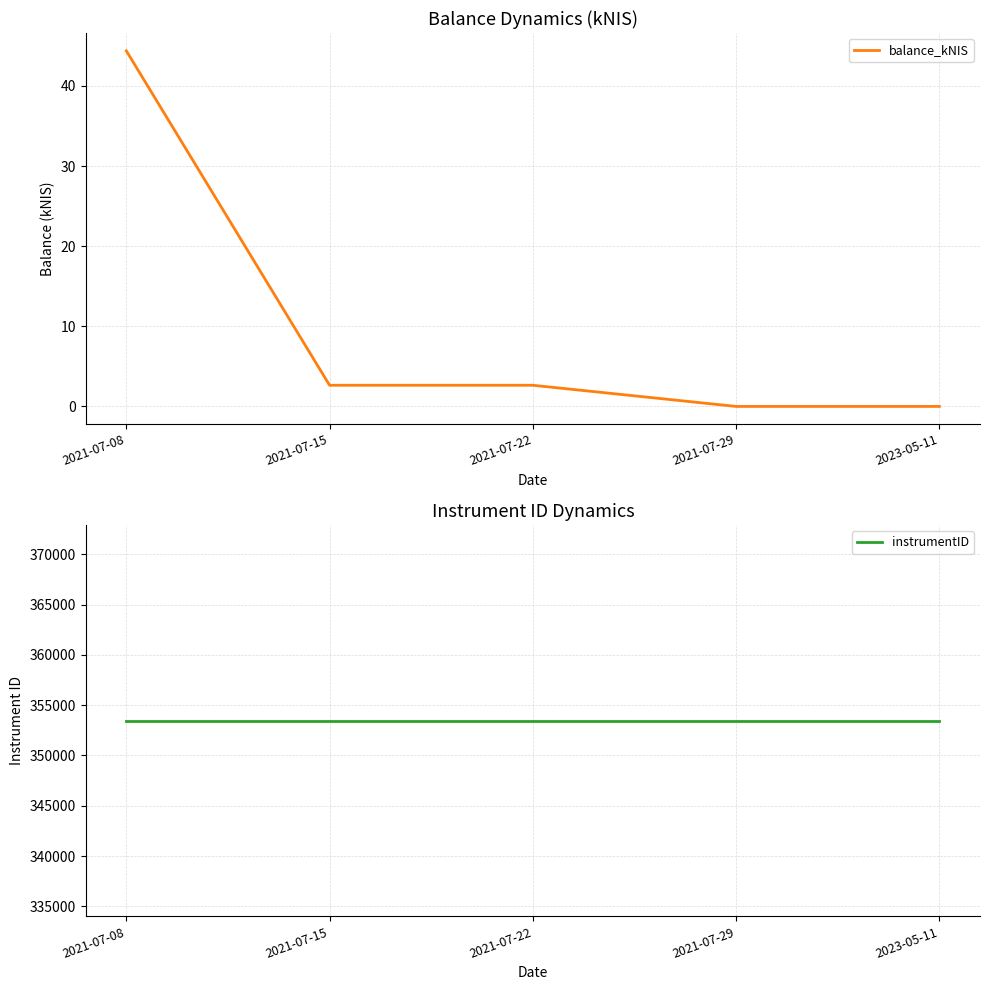

What is the difference between the maximum and minimum values in the balance_kNIS series?

44.4